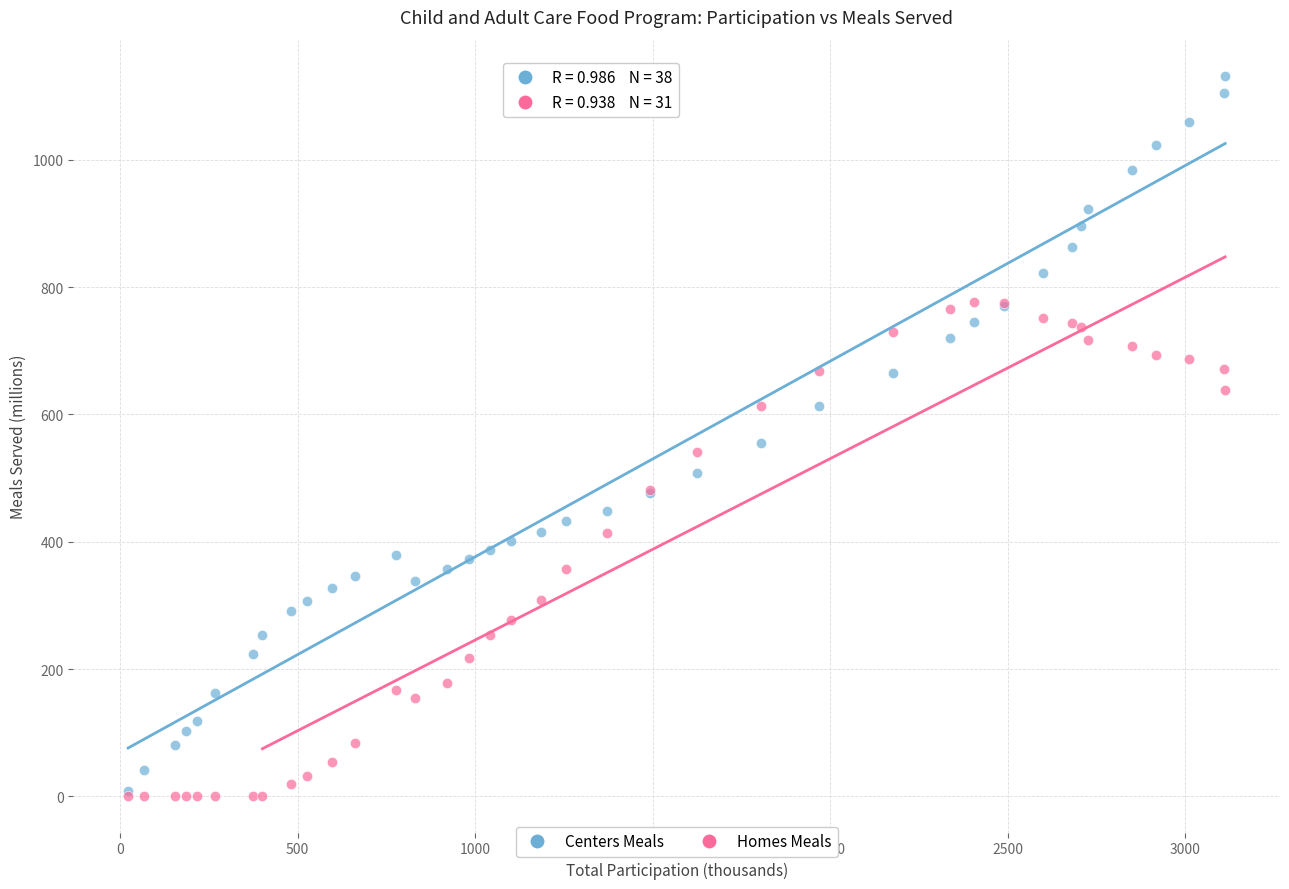

In the Centers Meals series, what Y value is closest to 570?

555.0